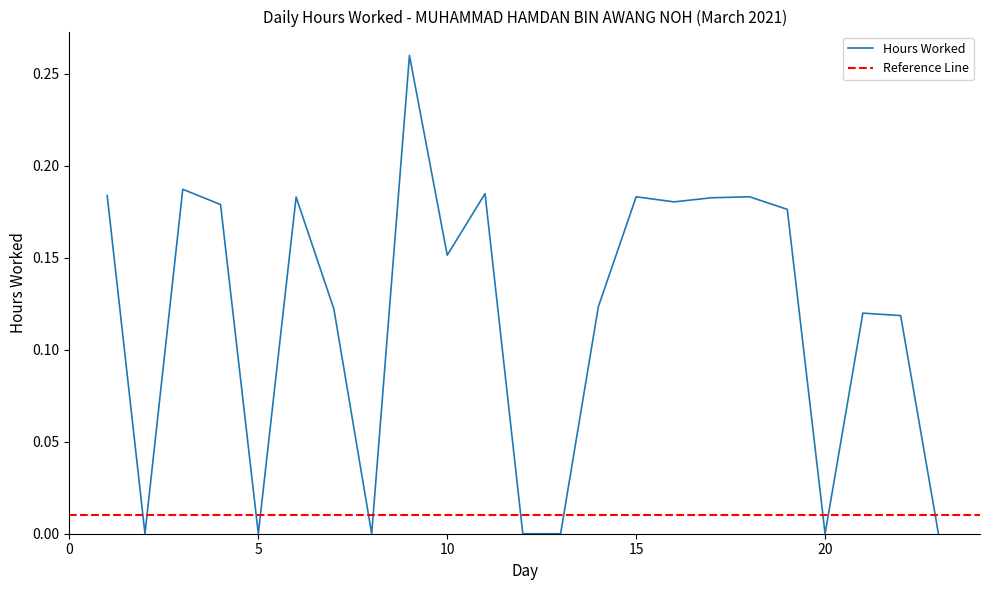

How many values exceed 0?

16